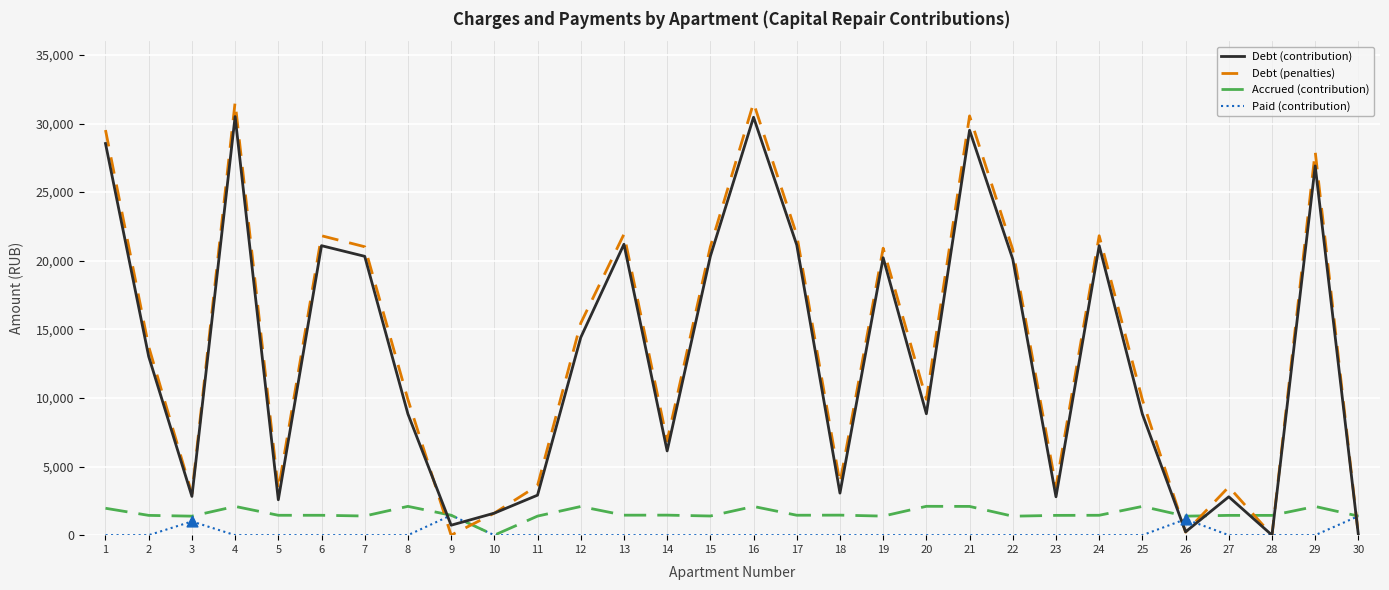

What is the spread (max minus min) of values at 27?

3517.6